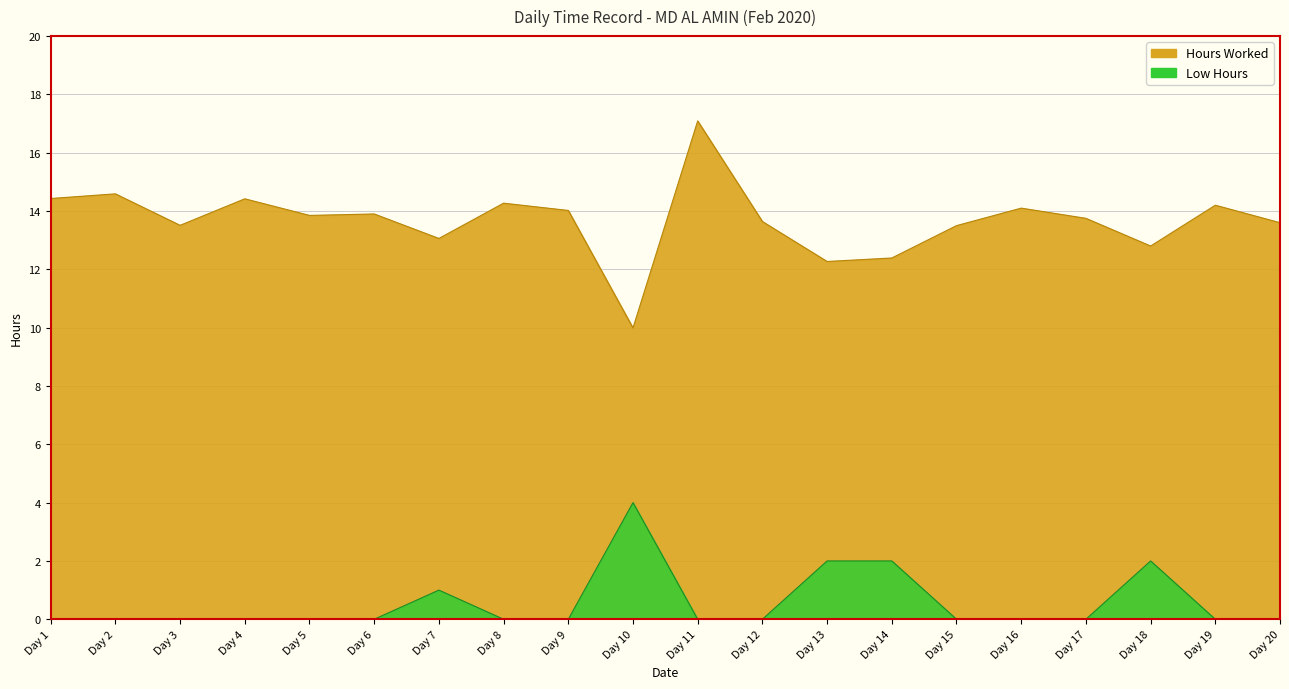

What is the sum of all values?

273.4